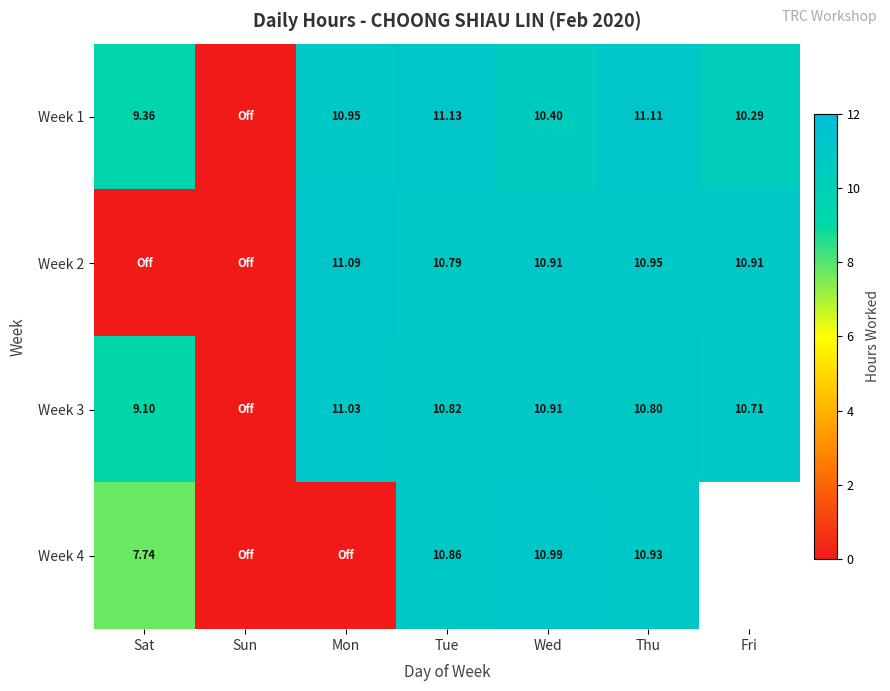

Is the value of Week 1 at Fri greater than the value of Week 4 at Wed?

No